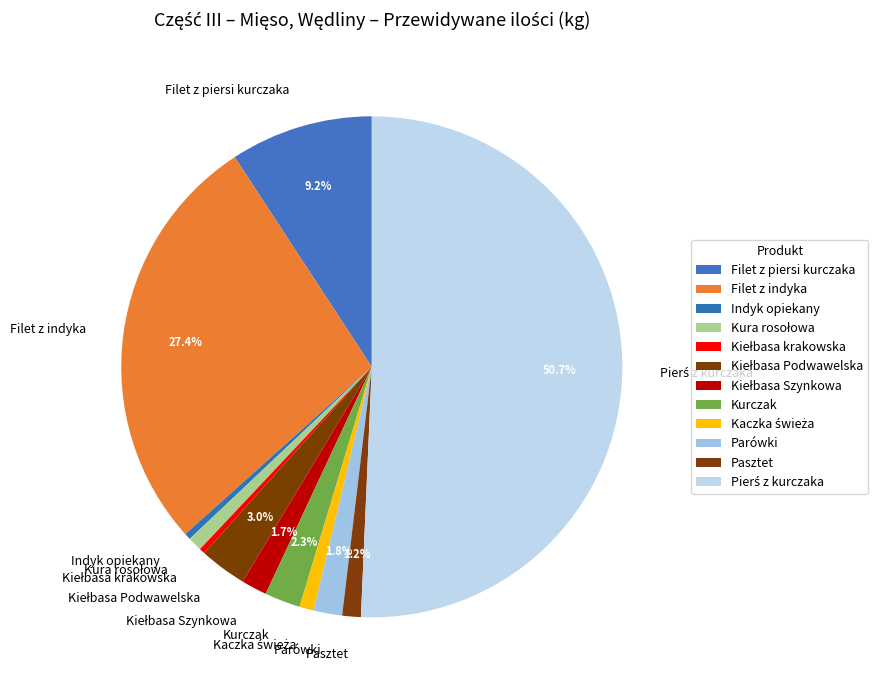

Is it true that Pasztet is 11% of the pie?

False